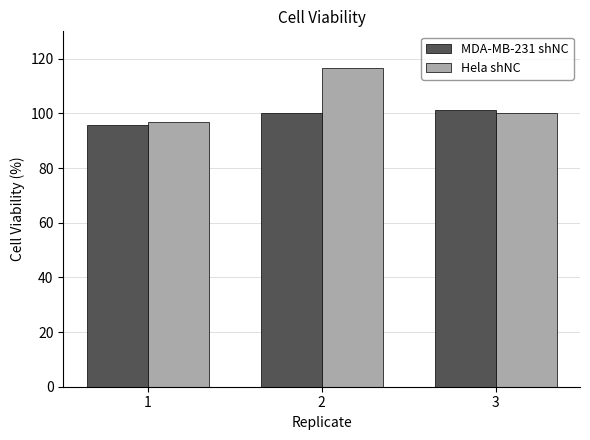

What is the average value of the MDA-MB-231 shNC series?

99.1